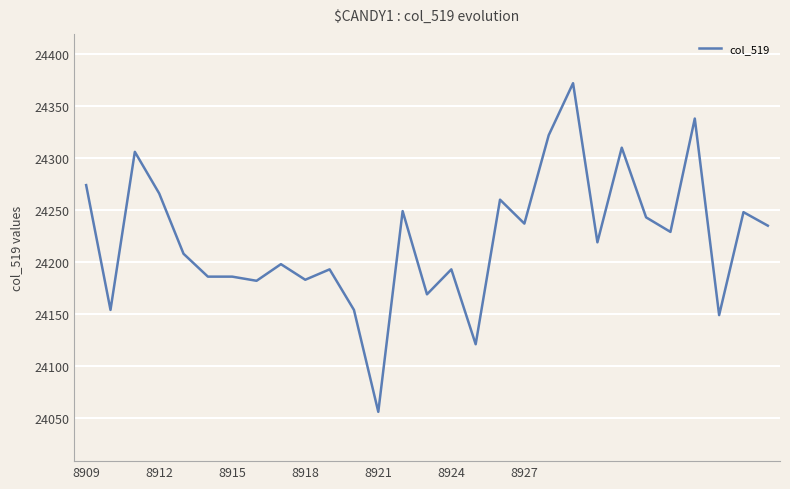

What is the smallest value displayed?

24056